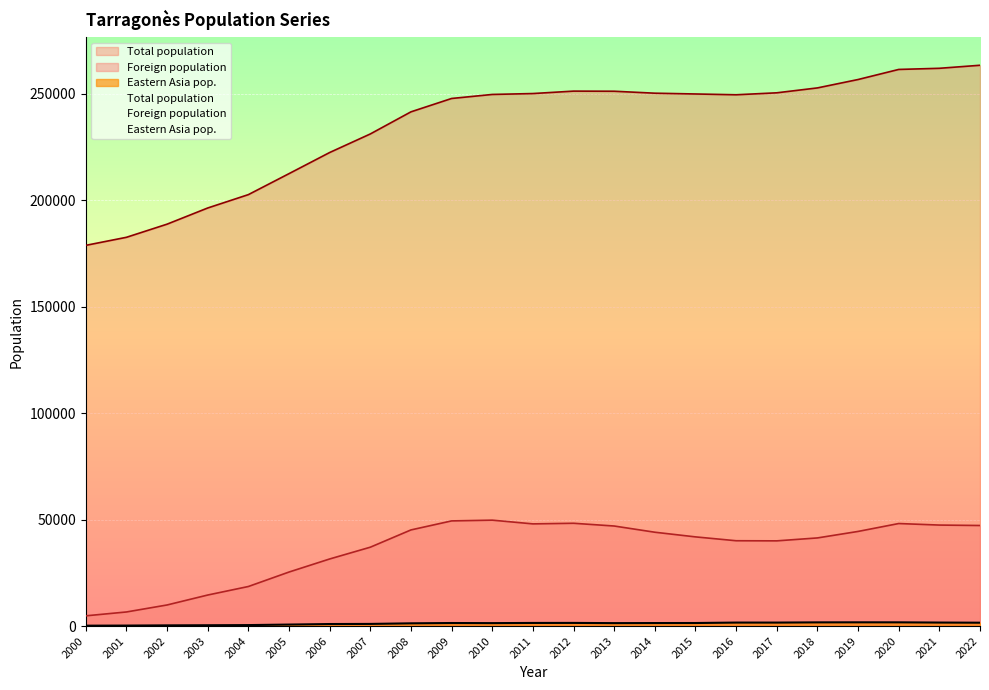

What is the value of the Eastern Asia pop. point at the 18th from the left?

1633